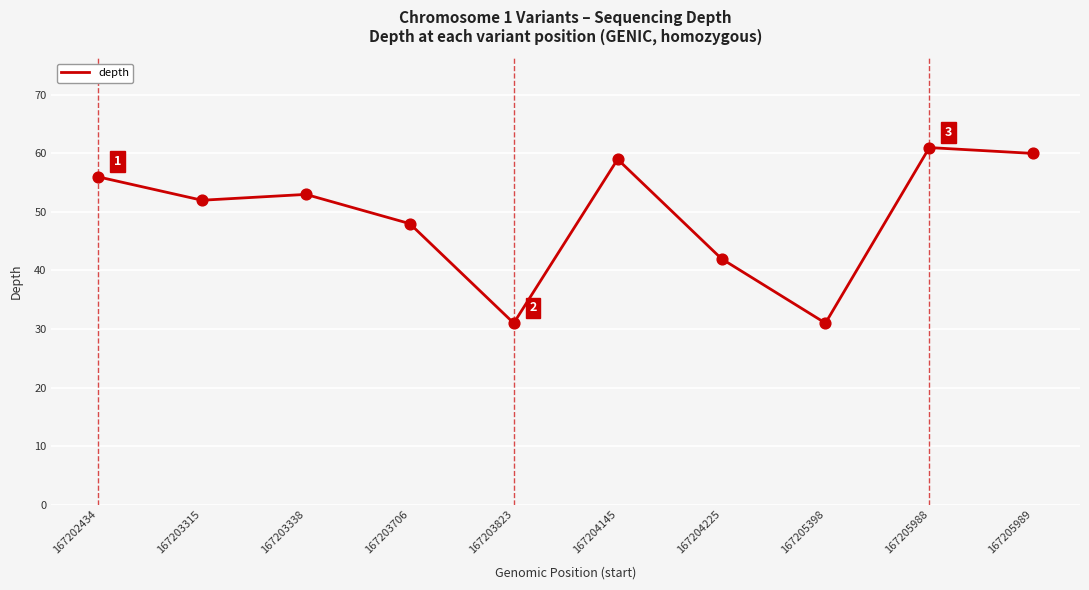

Between 167205988 and 167205989, which is larger?

167205988